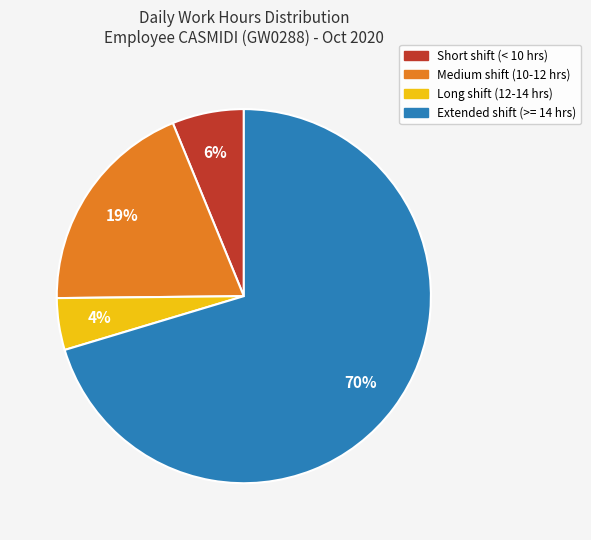

Is there a majority slice in this chart?

Yes